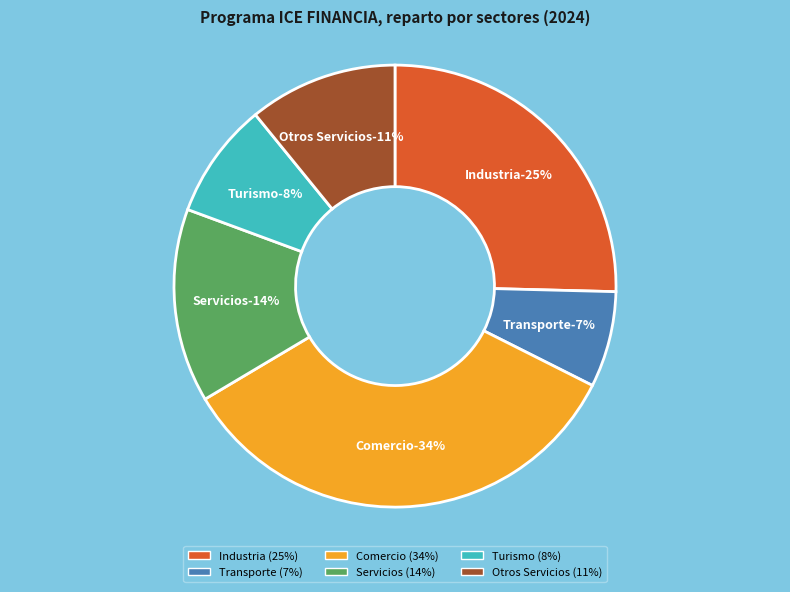

What is the smallest slice in the pie chart?

Transporte